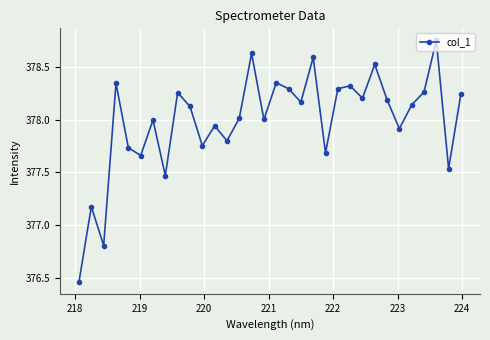

How many lines are shown in the chart?

1